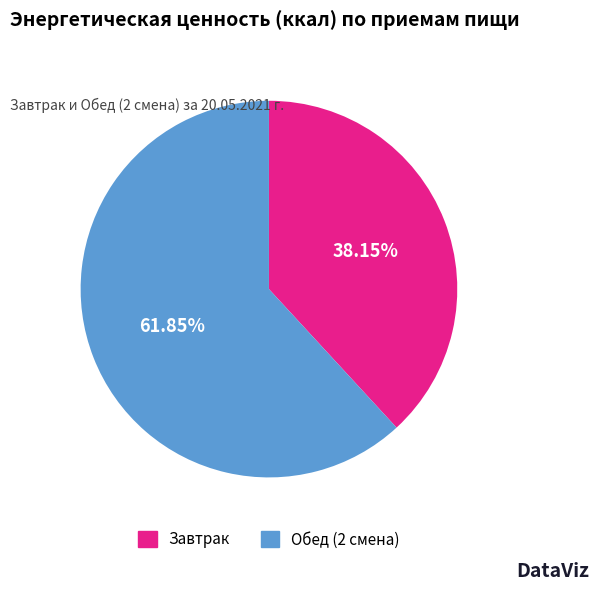

What percentage is the Обед (2 смена) slice, to the nearest percent?

62%